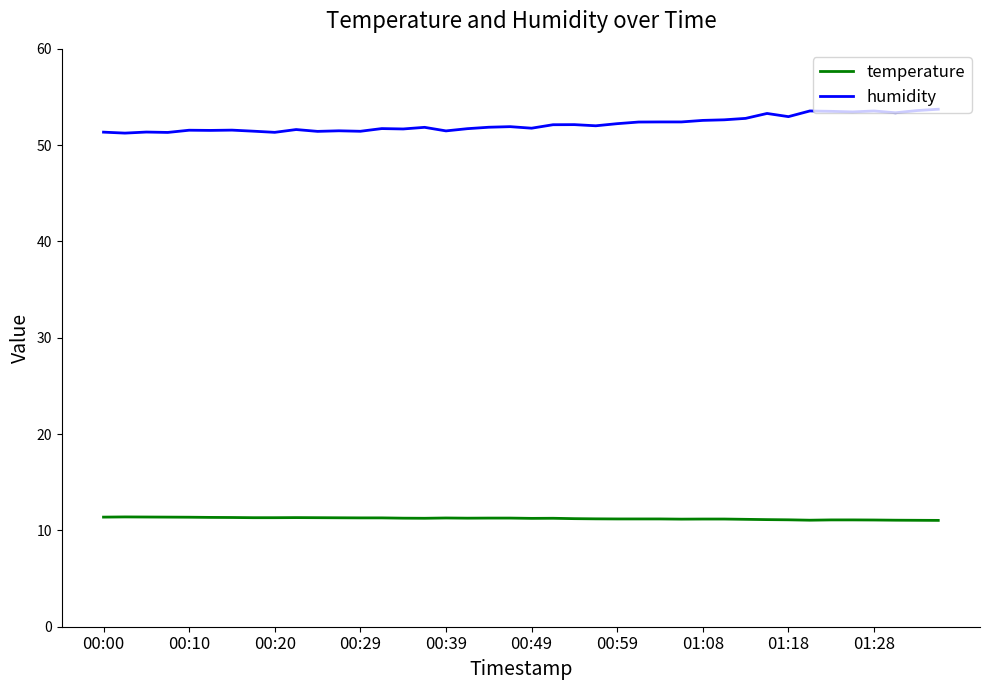

True or false: temperature and humidity intersect in this chart.

False